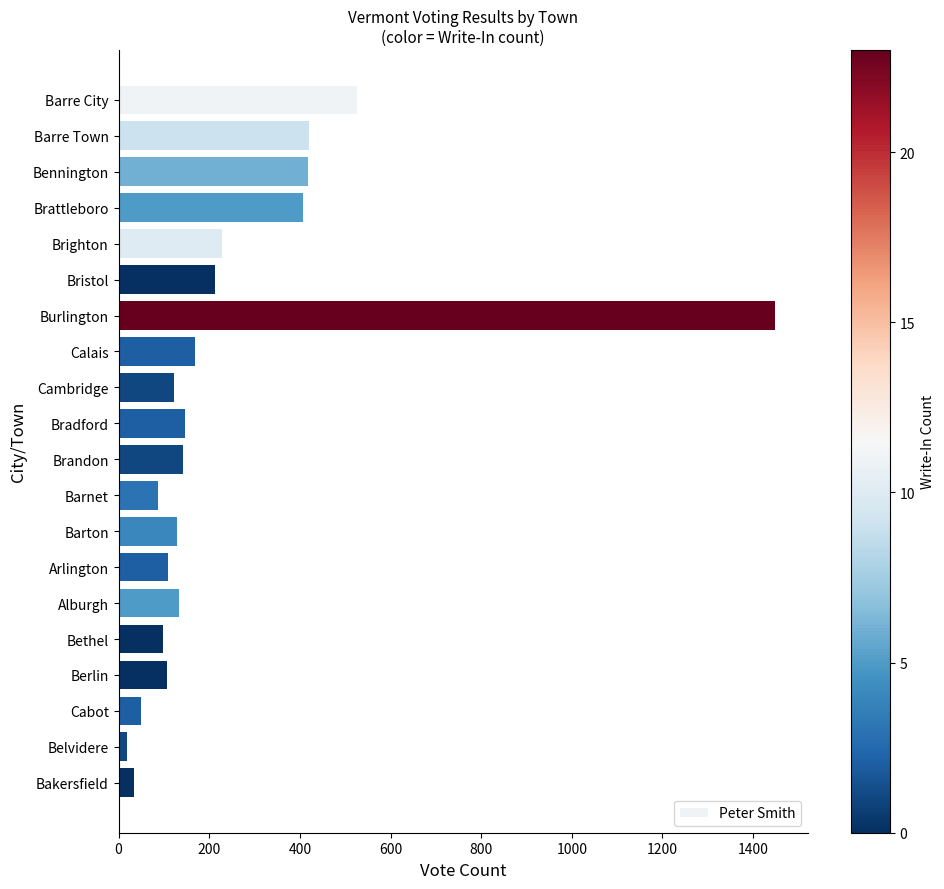

What is the difference between the second highest and minimum values?

506